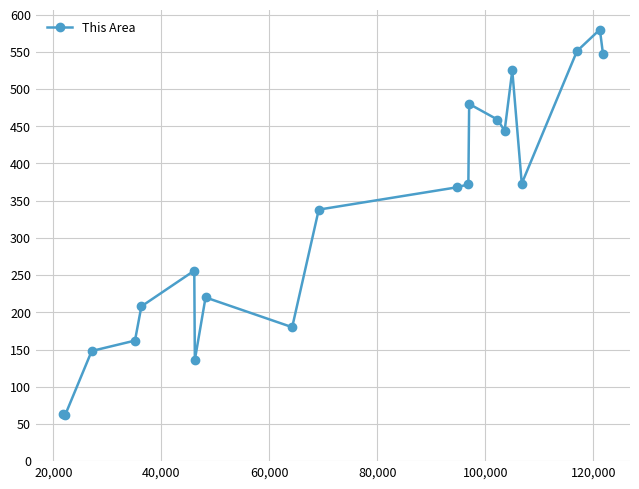

What is the greatest value displayed?

580